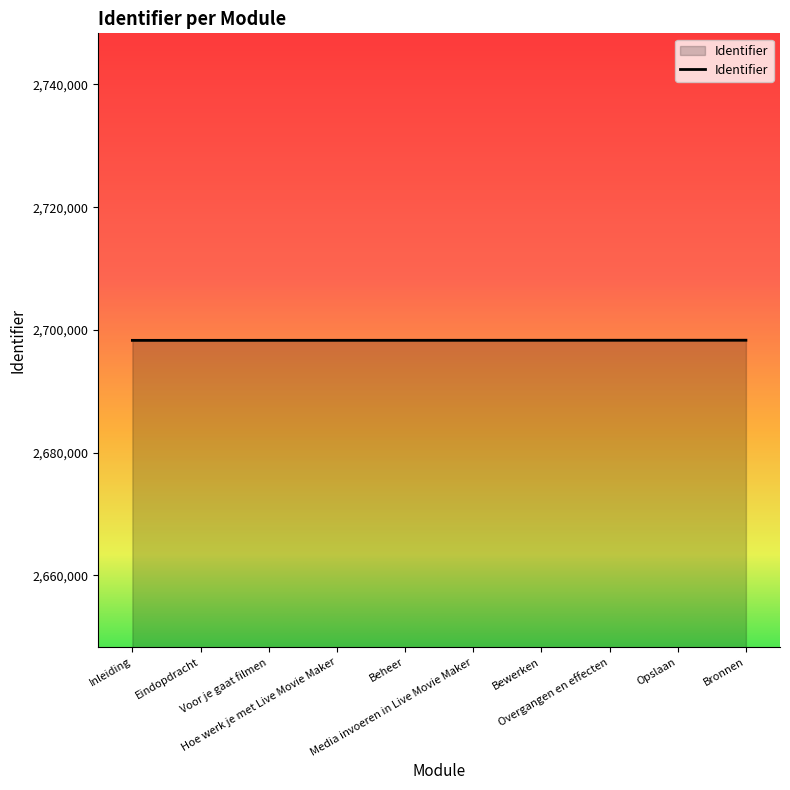

True or false: the data shows 636813 at Bronnen.

False